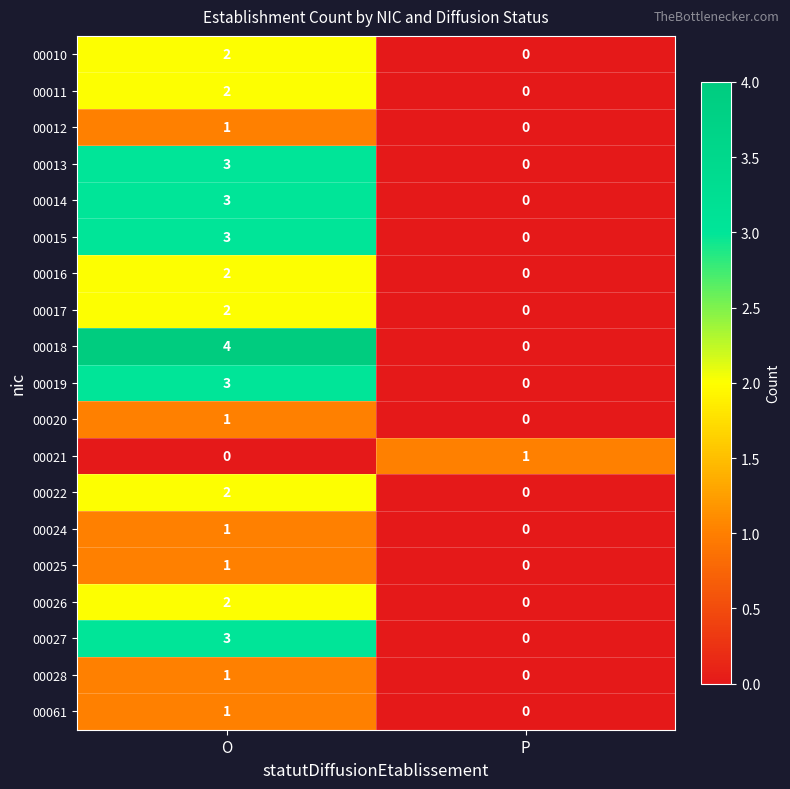

The value of 00028 at P is 1. True or false?

False